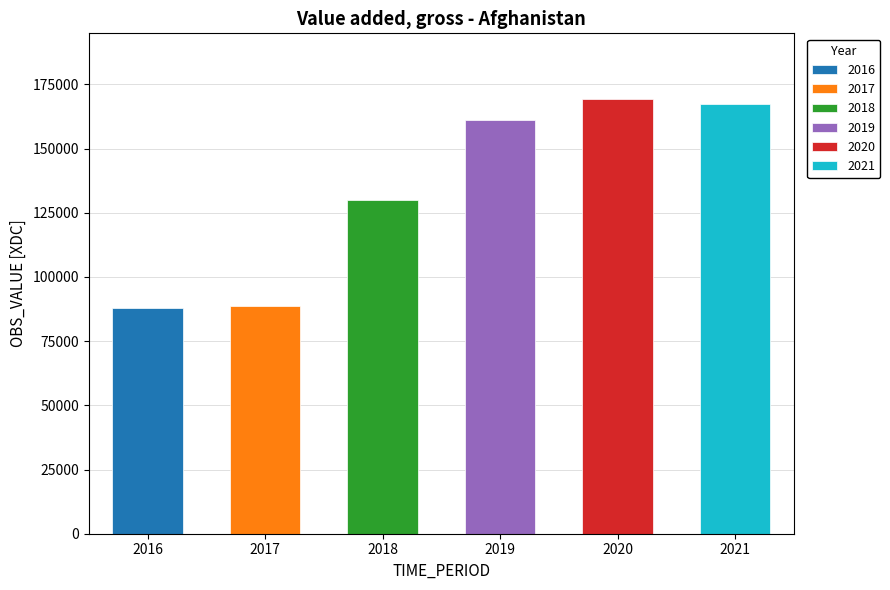

The value at 2021 is 167423.4. True or false?

True